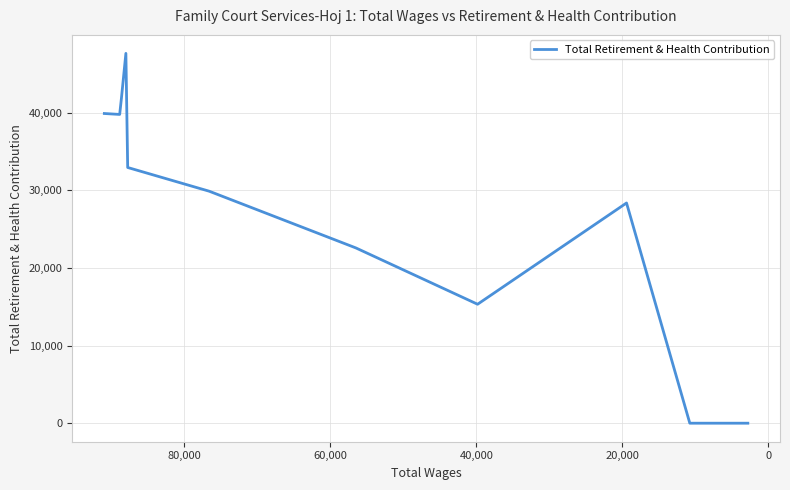

What position from the left is 60,000?

5